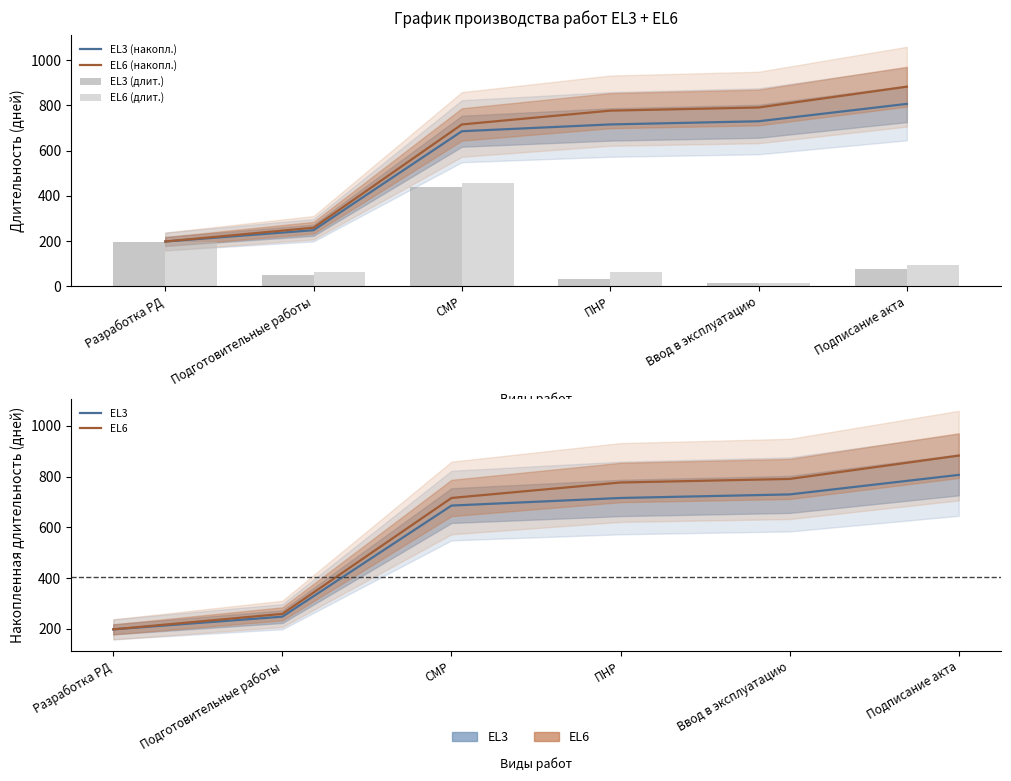

Is the value of EL3 at Разработка РД greater than the value of EL3 (длит.) at Подписание акта?

Yes